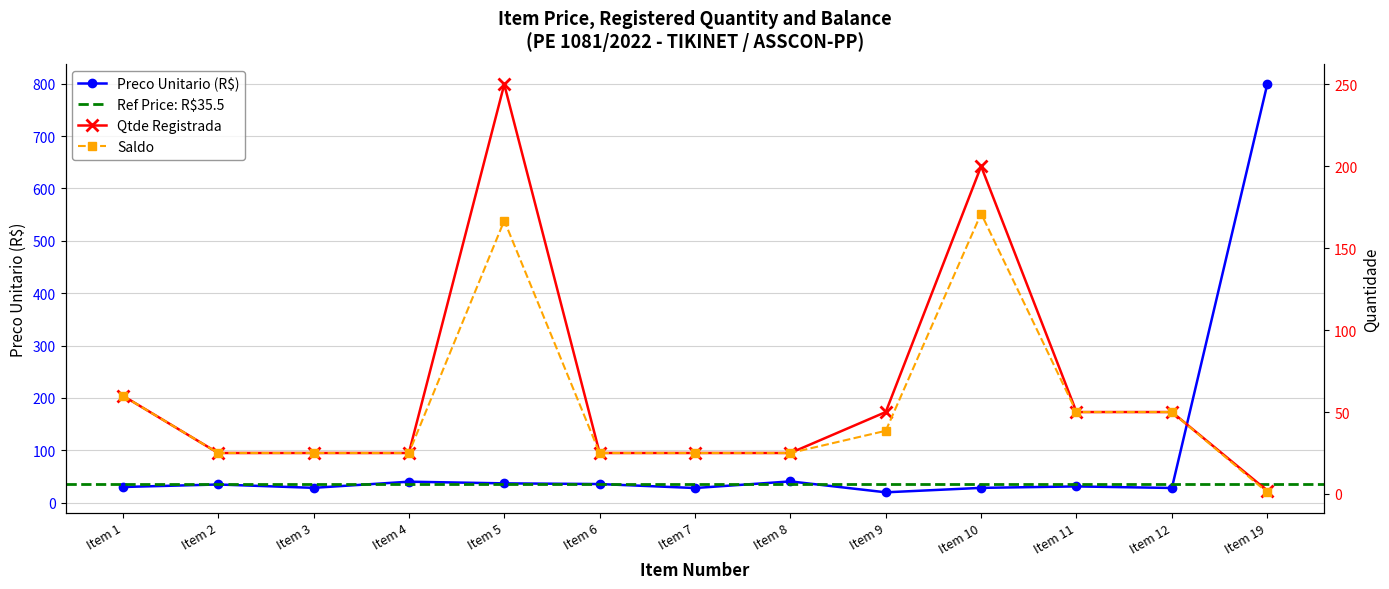

What is the sum of all Saldo values?

687.5